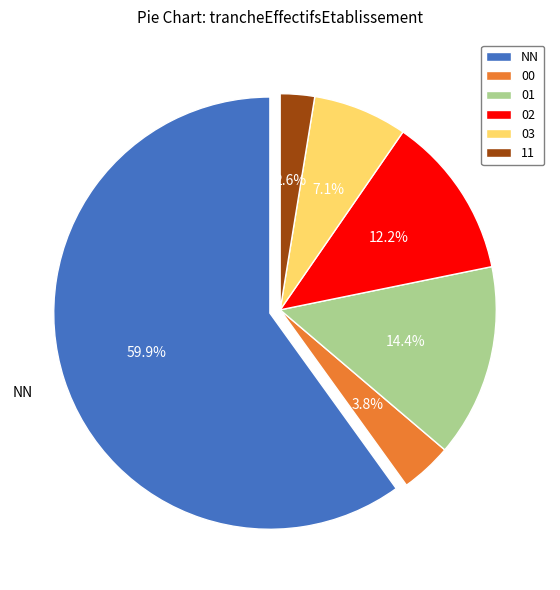

Does 11 account for over 50% of the chart?

No